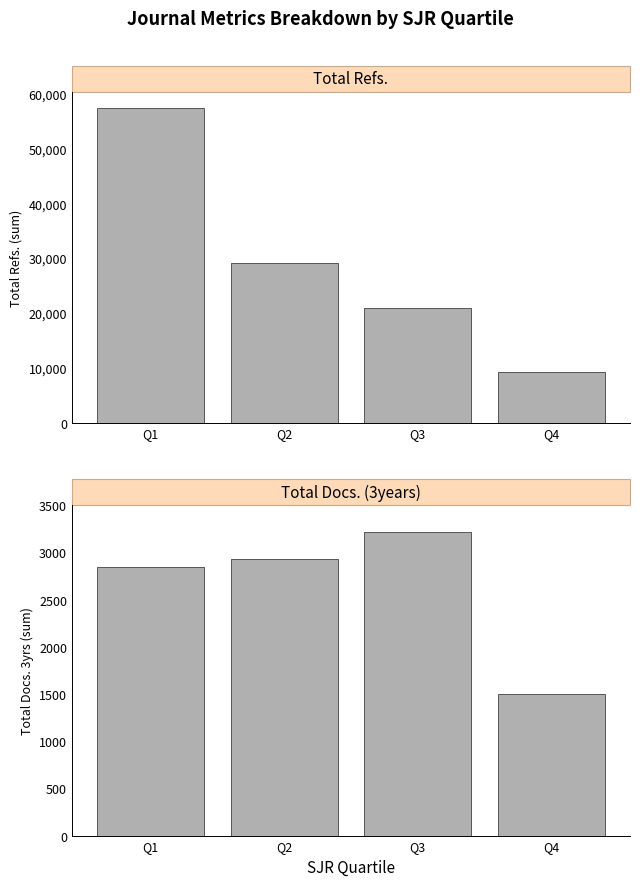

How many bars are there in each group?

2